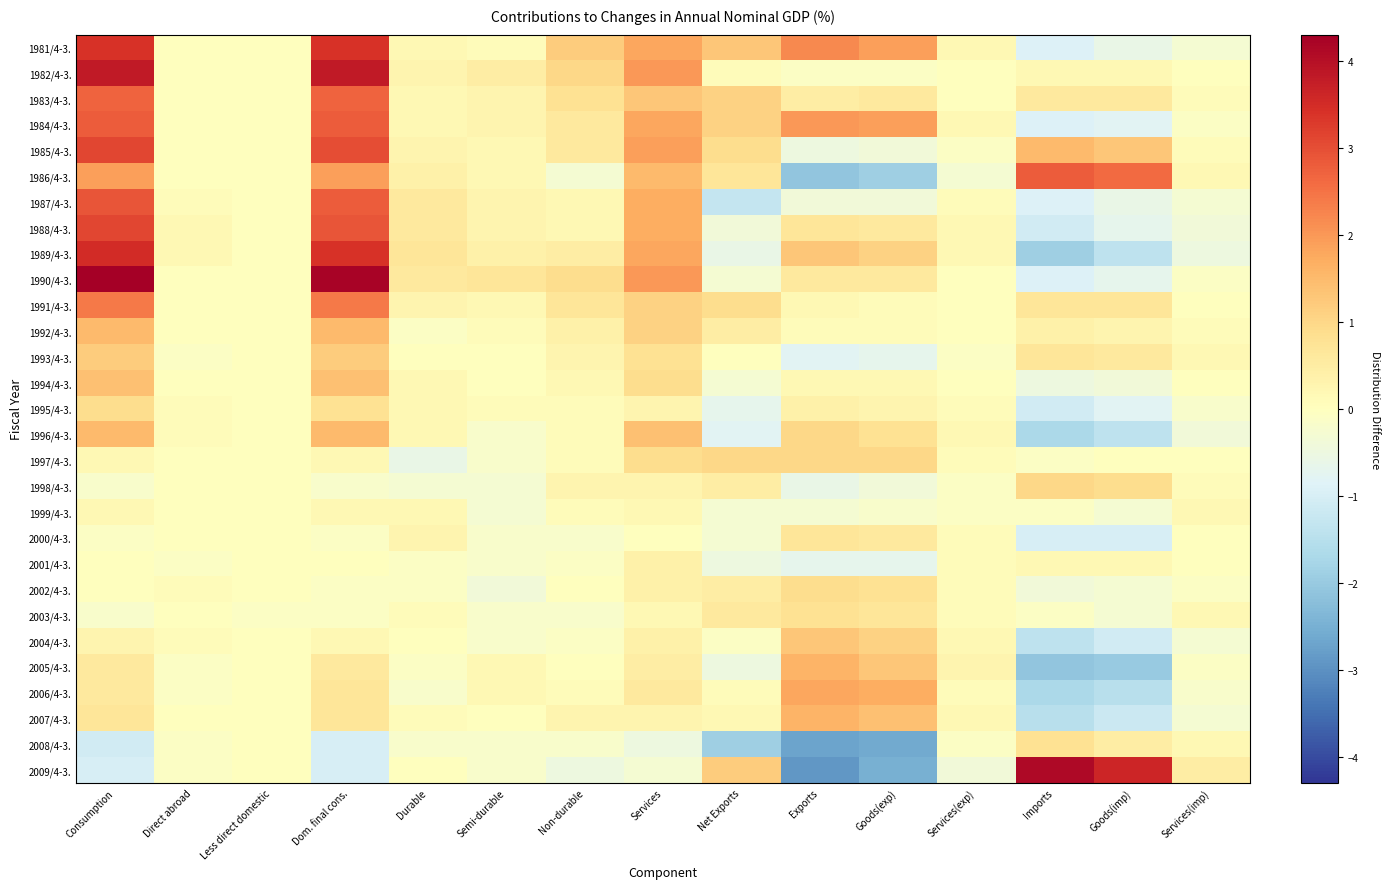

What is the minimum value for 2003/4-3.?

-0.3